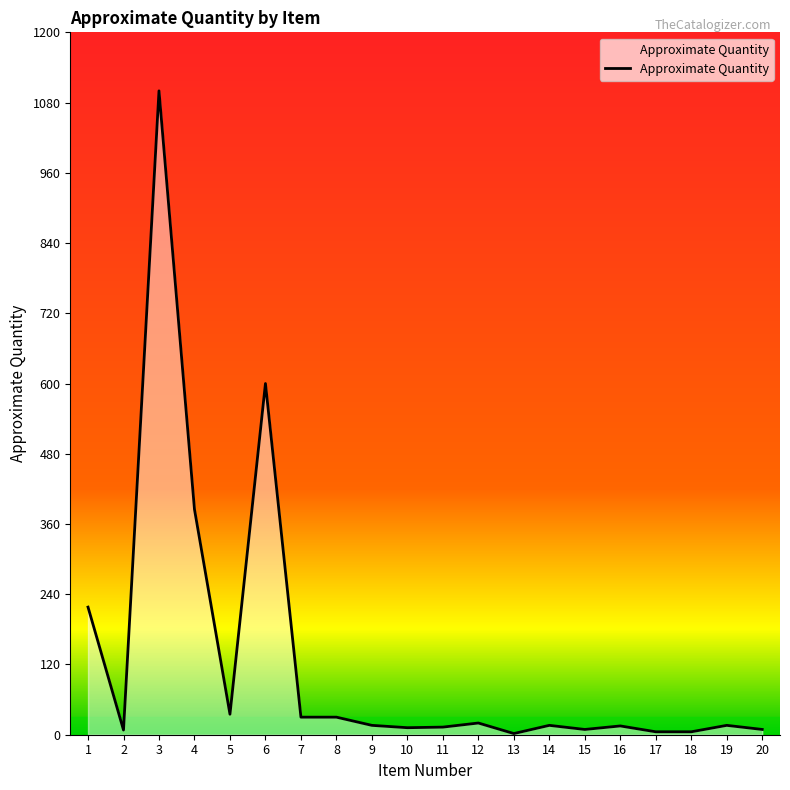

The value at 3 is 1100. True or false?

True